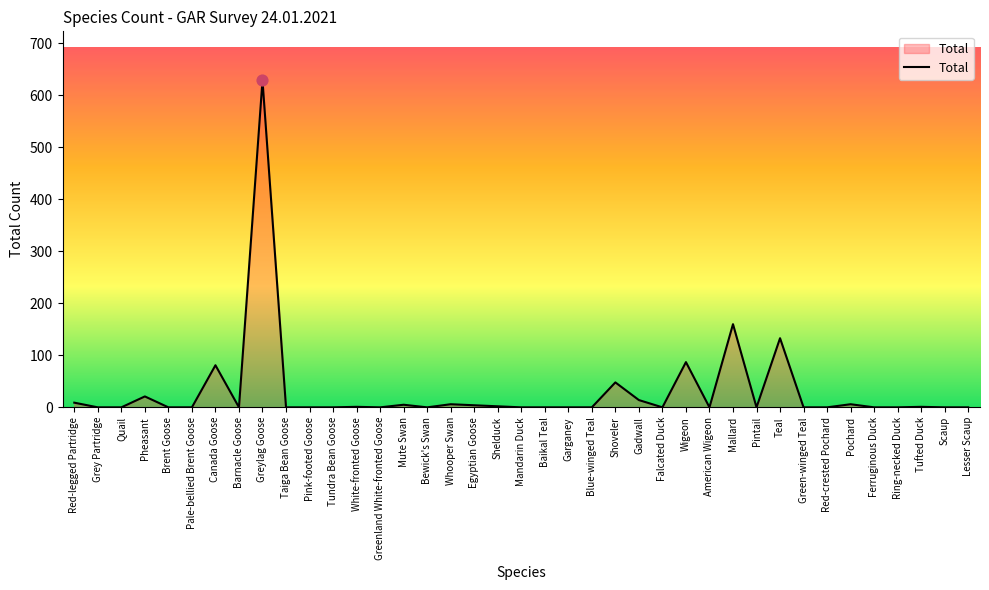

What is the change in value from Shoveler to Wigeon?

+39